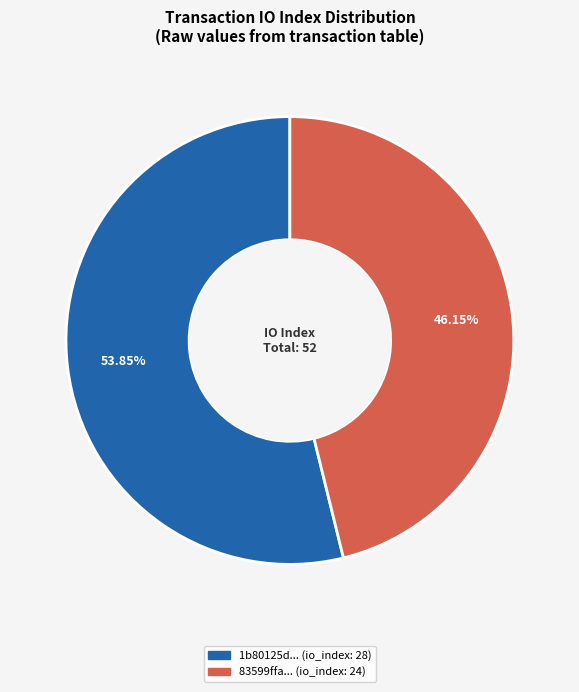

Is there any slice that represents more than half of the pie?

Yes